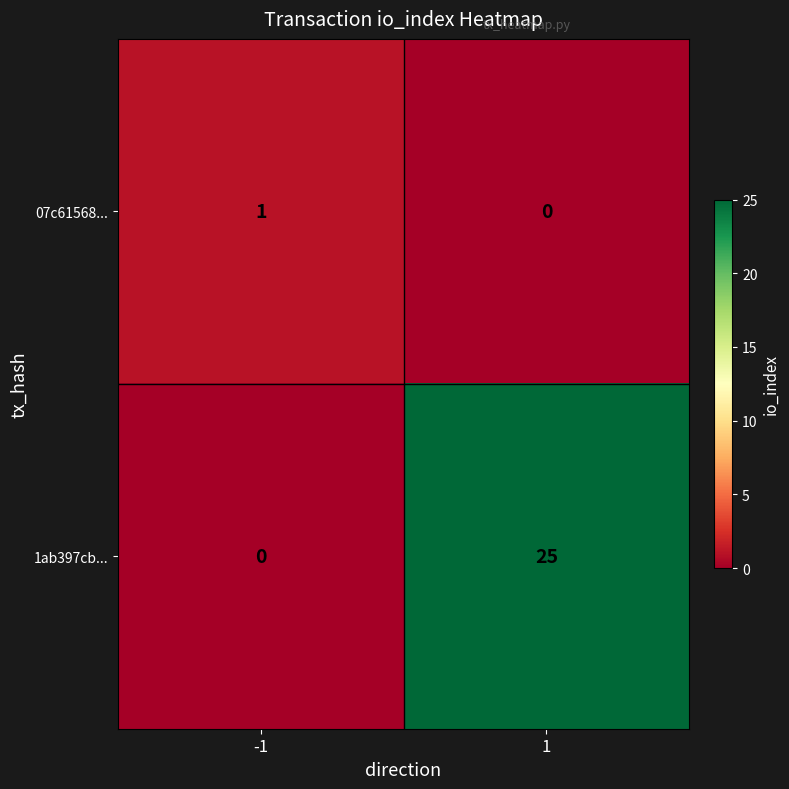

What is the difference between the 1ab397cb... values at -1 and 1?

25